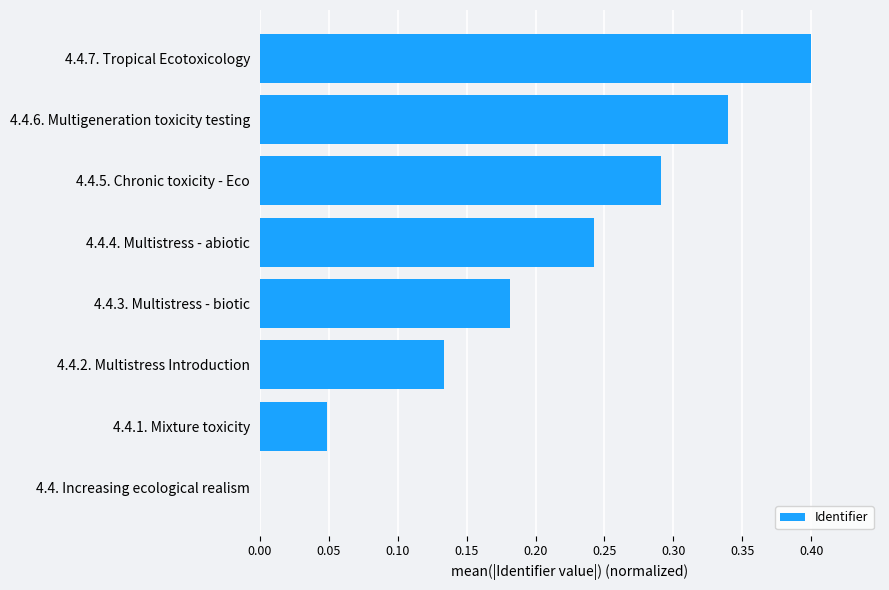

Count the values in the range 0 to 1.

8